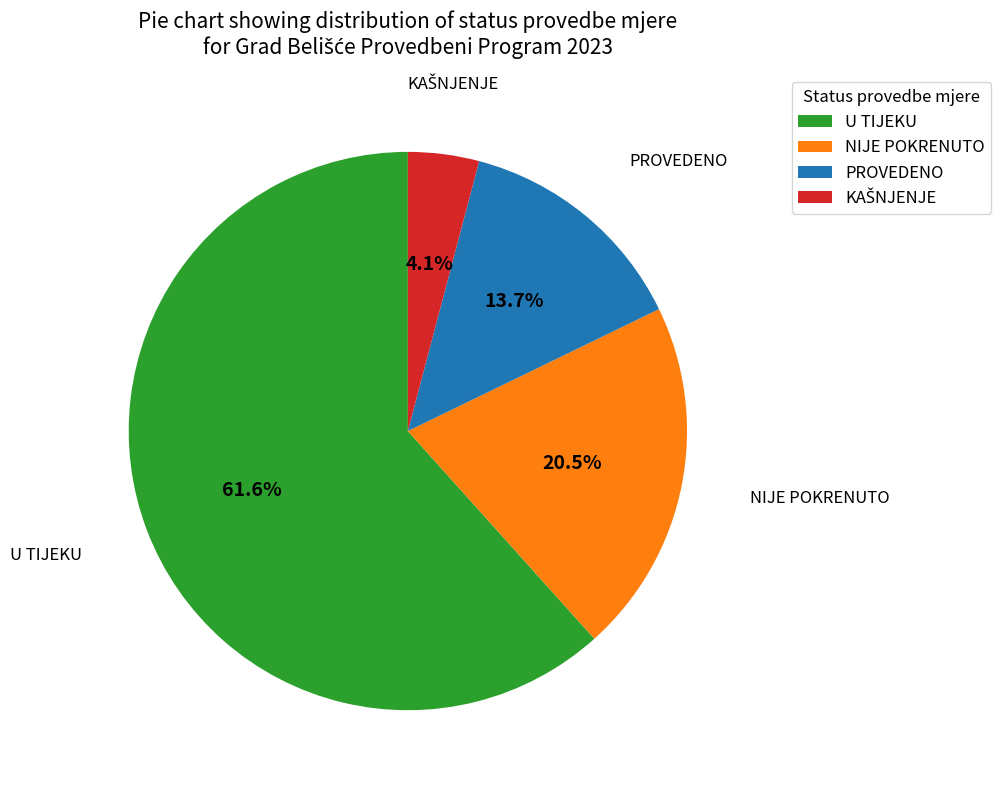

True or false: U TIJEKU accounts for 62% of the total.

True